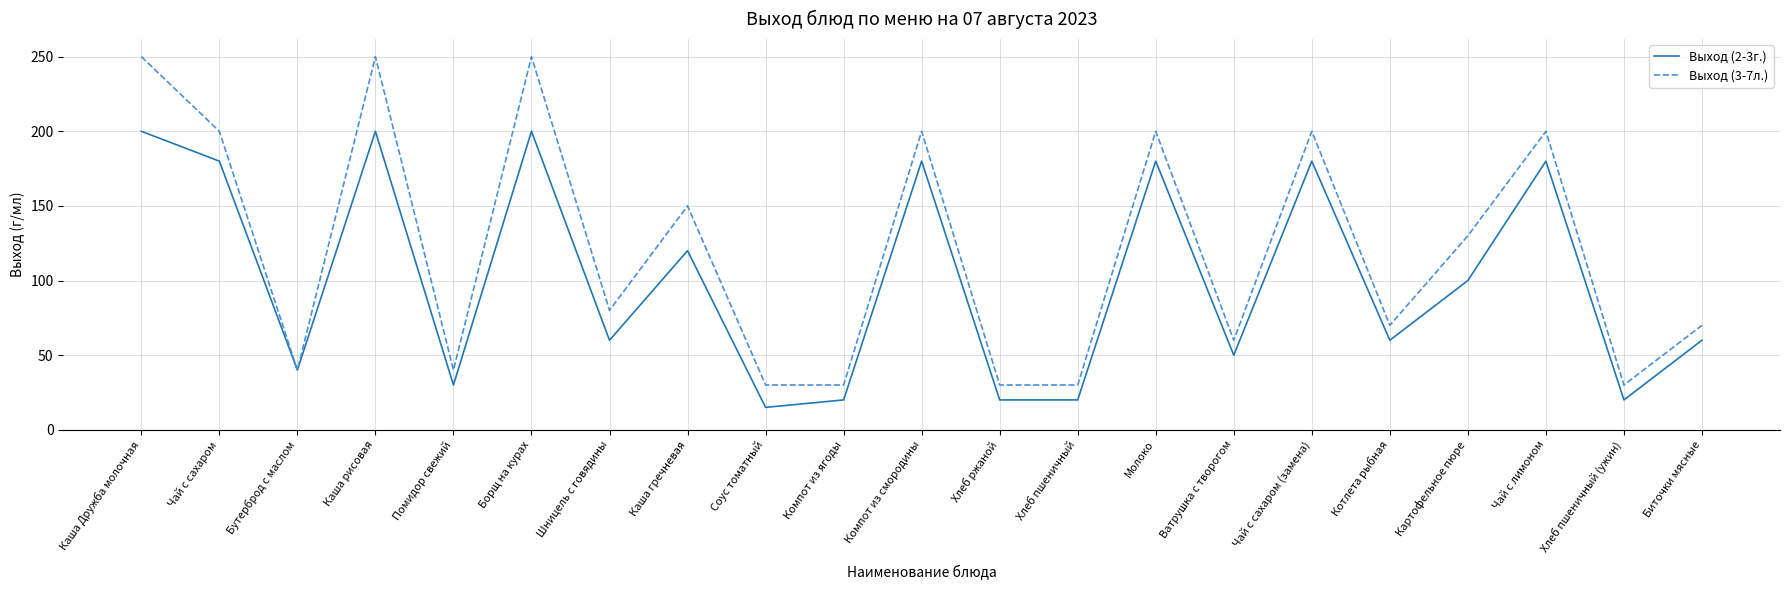

True or false: Выход (3-7л.) has a value of 200 at Чай с сахаром (замена).

True